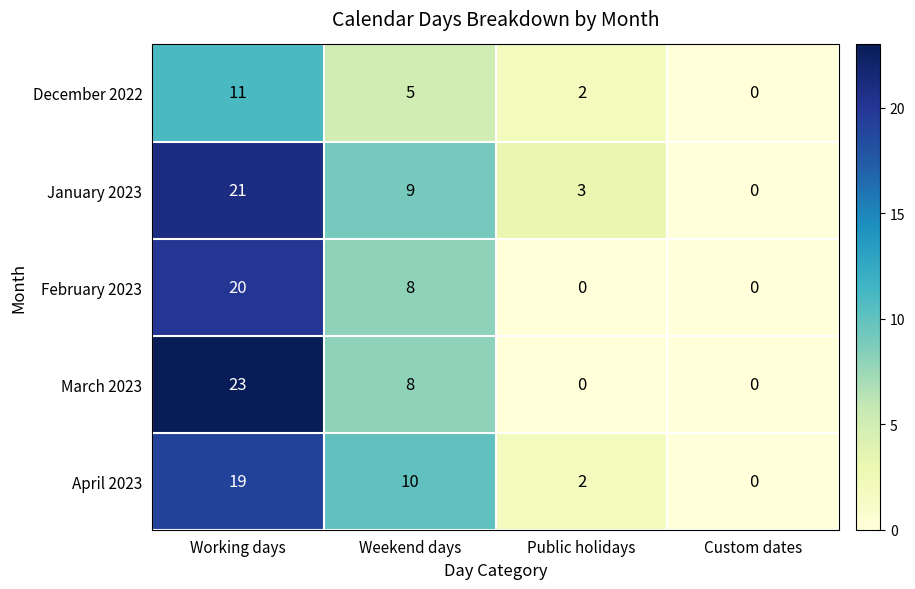

What is the difference between the maximum and minimum values in the March 2023 series?

23